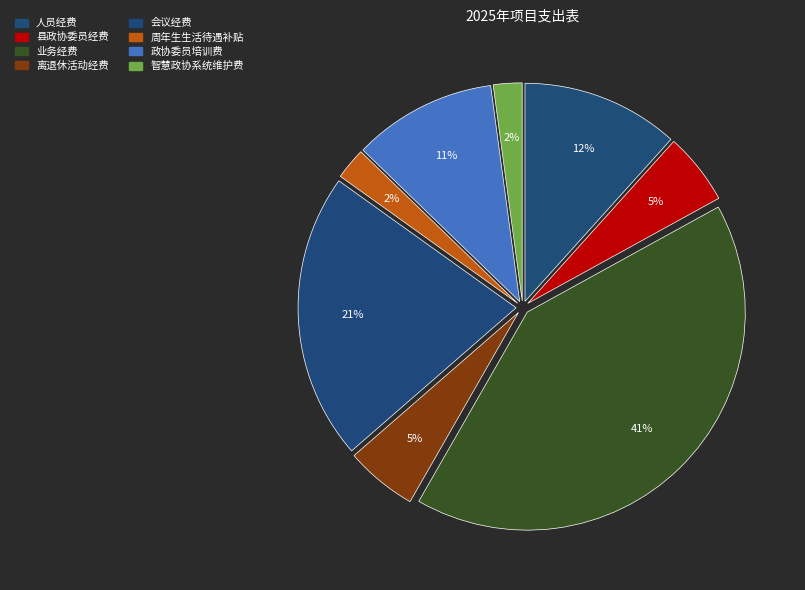

Is it true that 业务经费 is 41% of the pie?

True